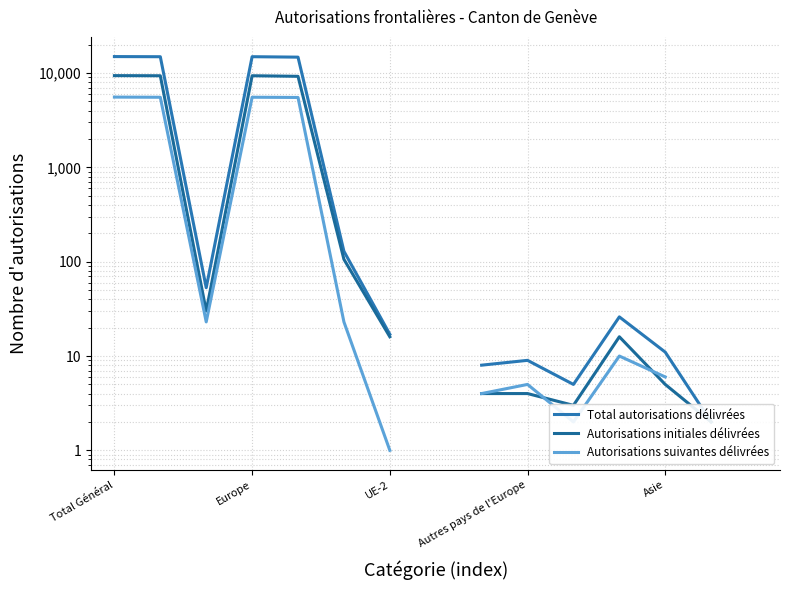

What is the minimum value shown in the chart?

1.0